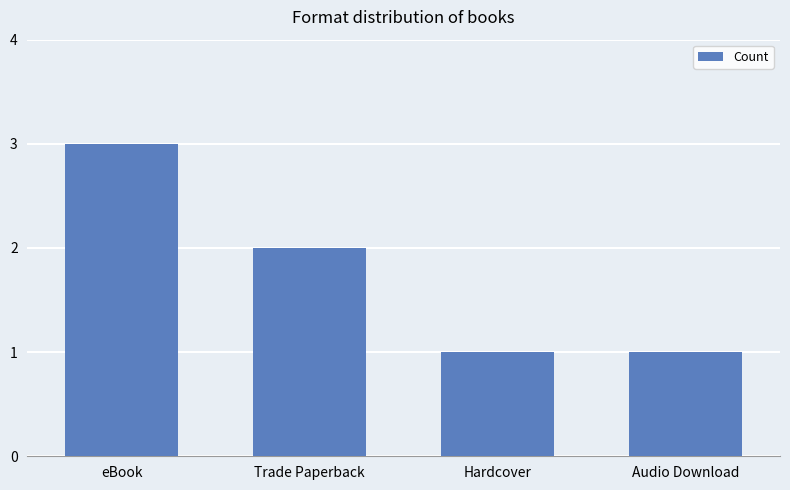

How many bars are there in total?

4